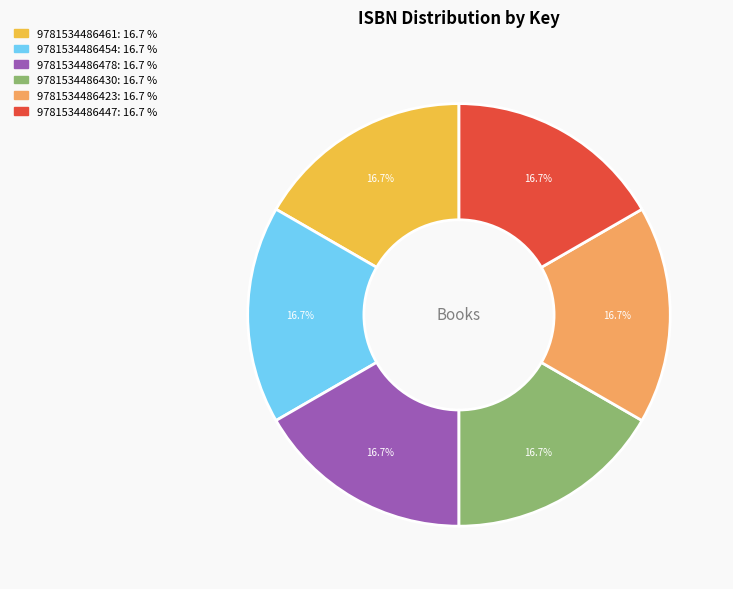

What is the total percentage of 9781534486447 and 9781534486423?

33.3%